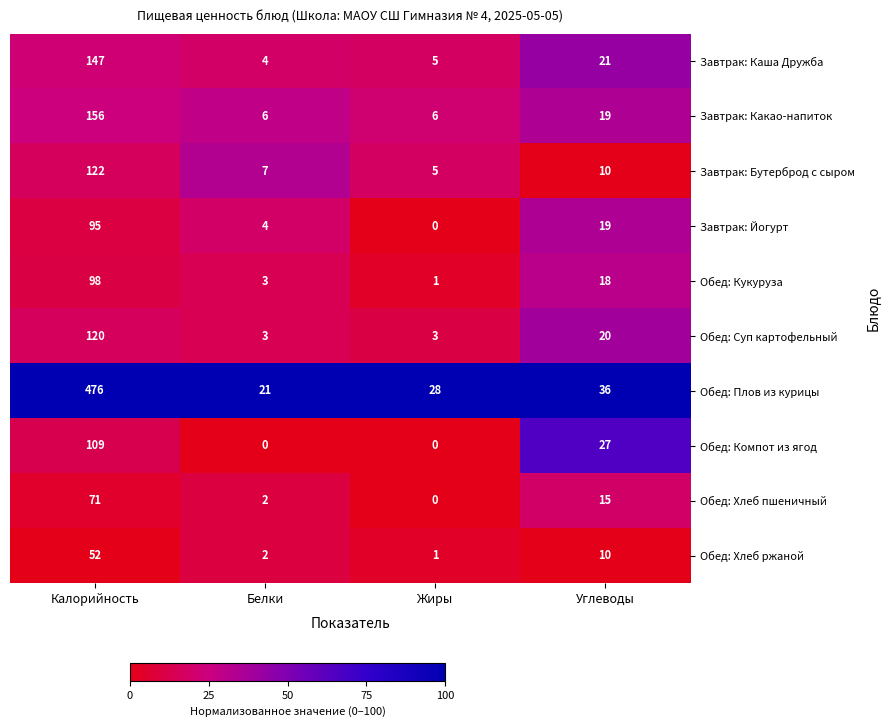

Which series has the largest range (max minus min)?

Обед: Плов из курицы